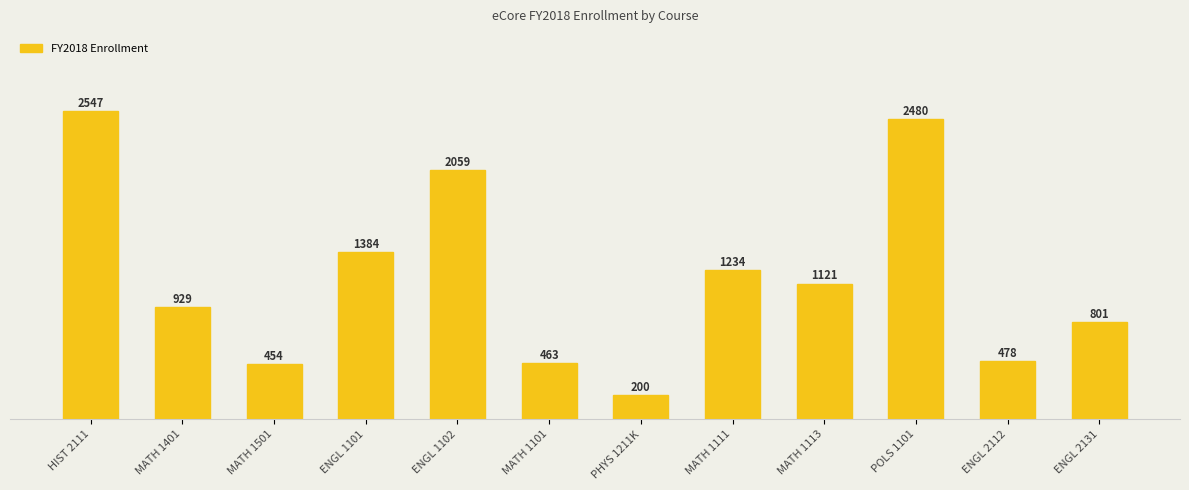

What position from the right is MATH 1401?

11